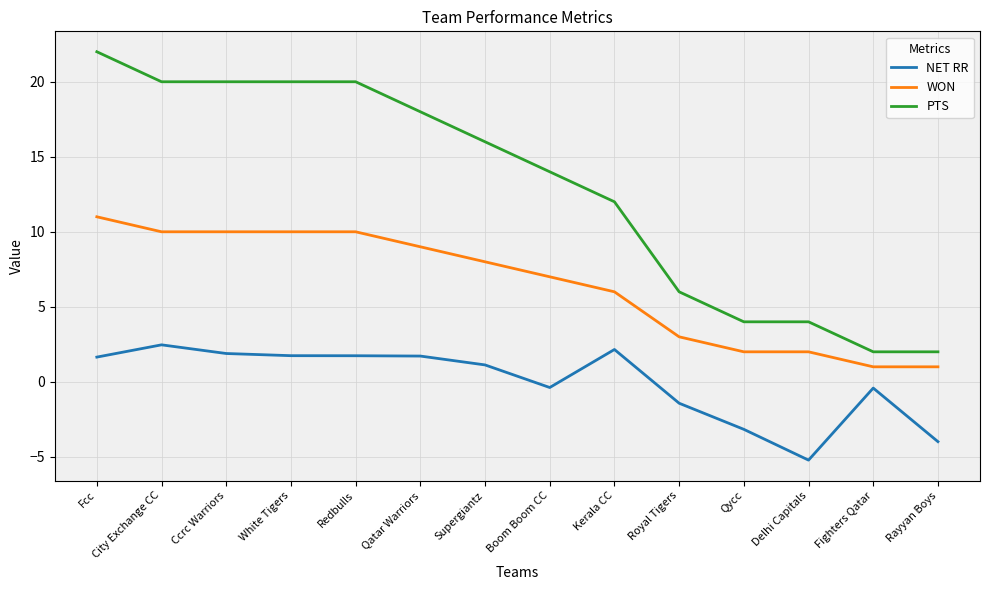

The value of WON at Fcc is 7.1. True or false?

False